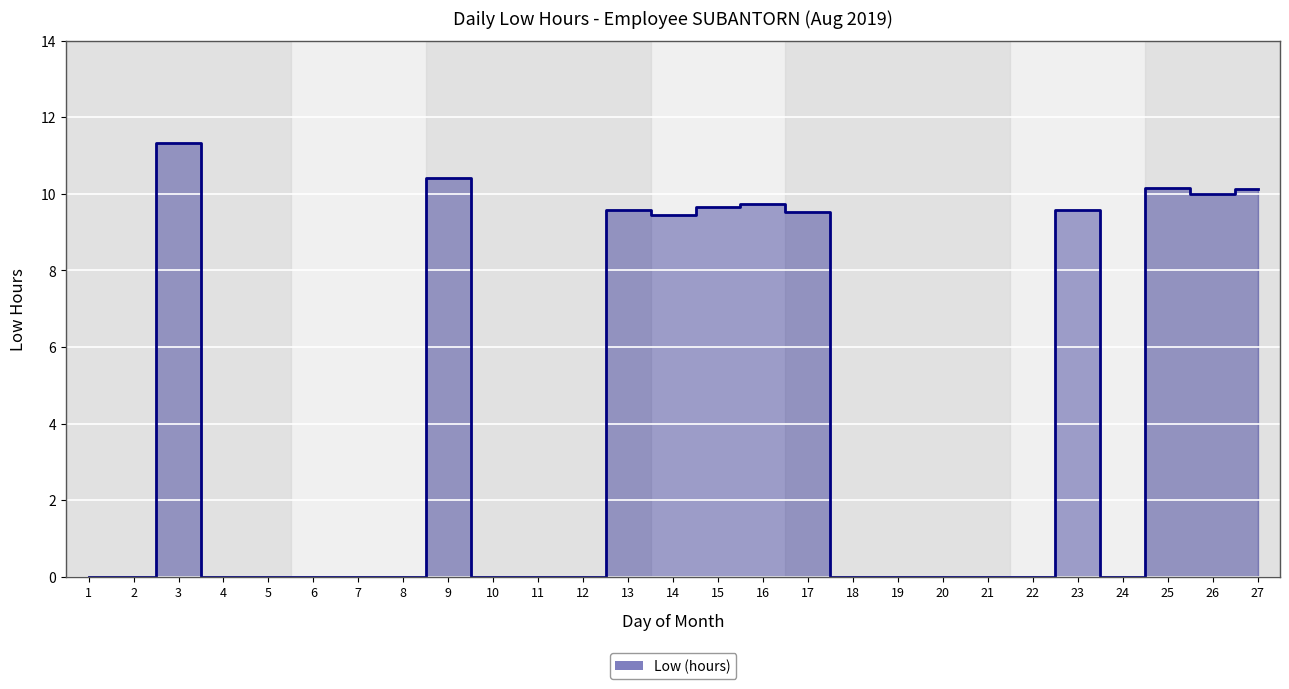

Is it true that the value at 17 is 9.5?

True